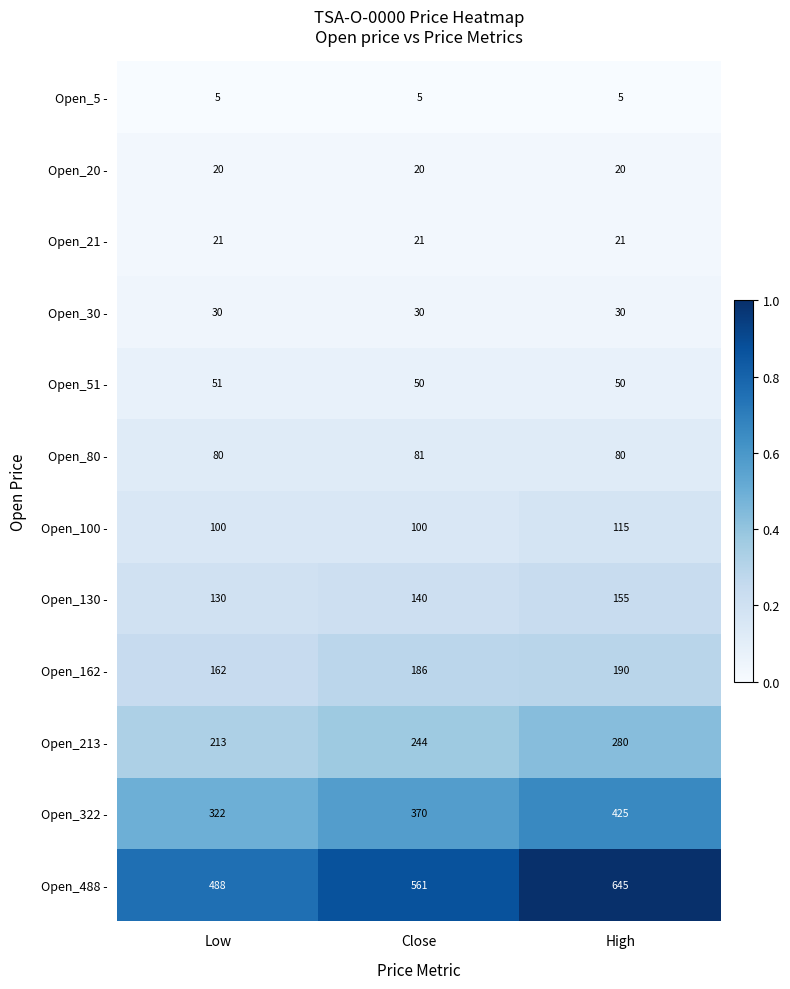

What value does the Open_80 - series have at High?

80